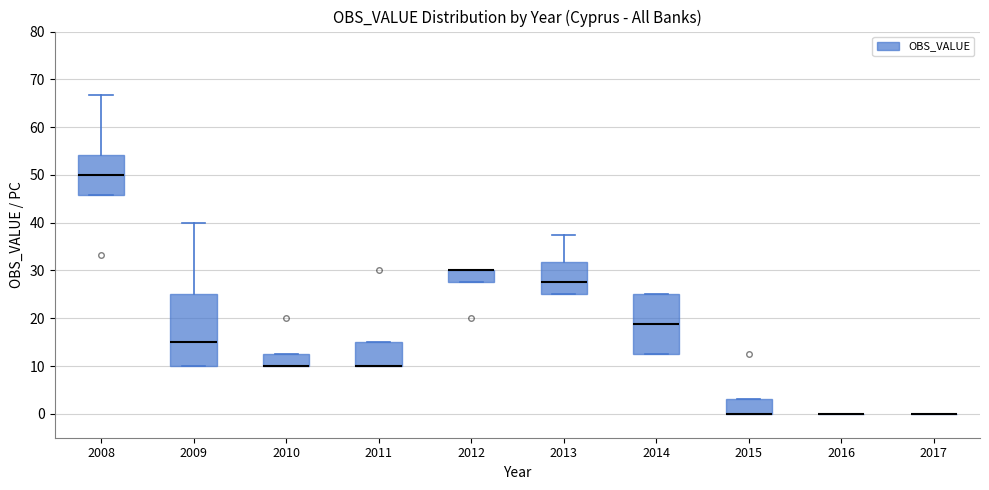

Where is the upper edge of the box at x = 2012 on the y-axis? The values are not printed on the chart, so give them approximately, as read against the axis.

30